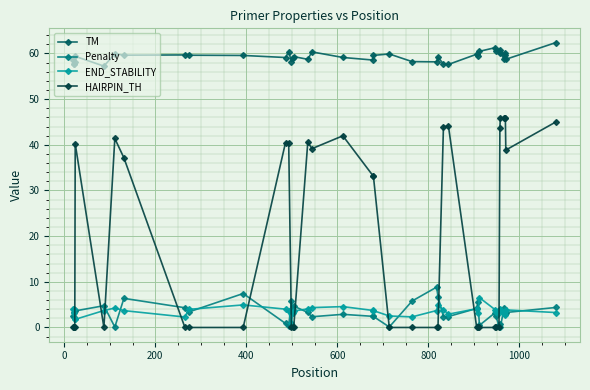

How many times do HAIRPIN_TH and END_STABILITY cross each other?

11